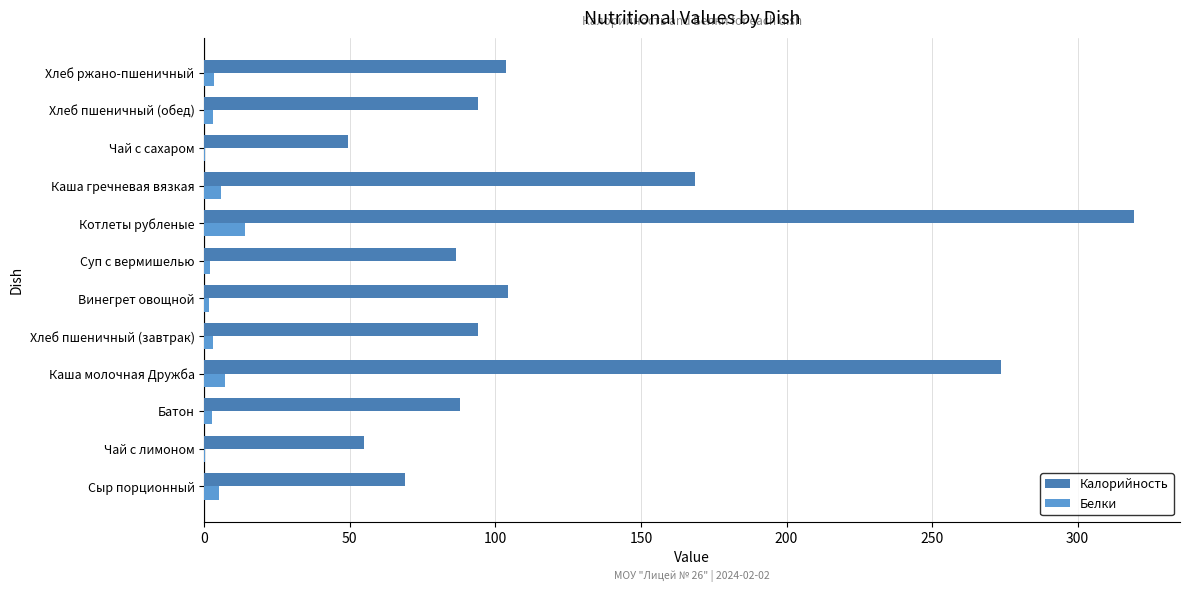

What is the maximum value shown in the chart?

319.2